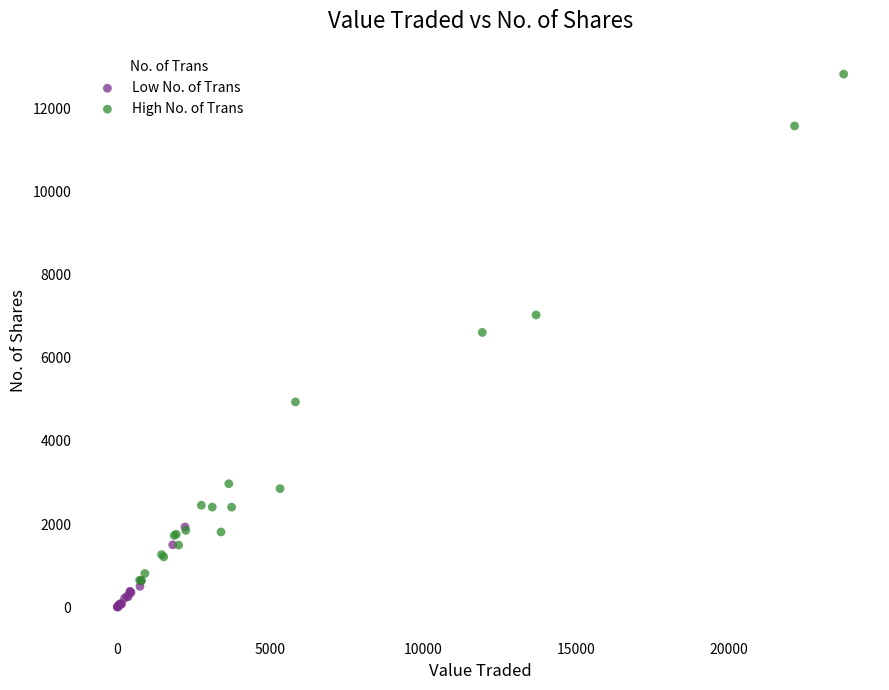

Which series reaches the maximum Y coordinate?

High No. of Trans